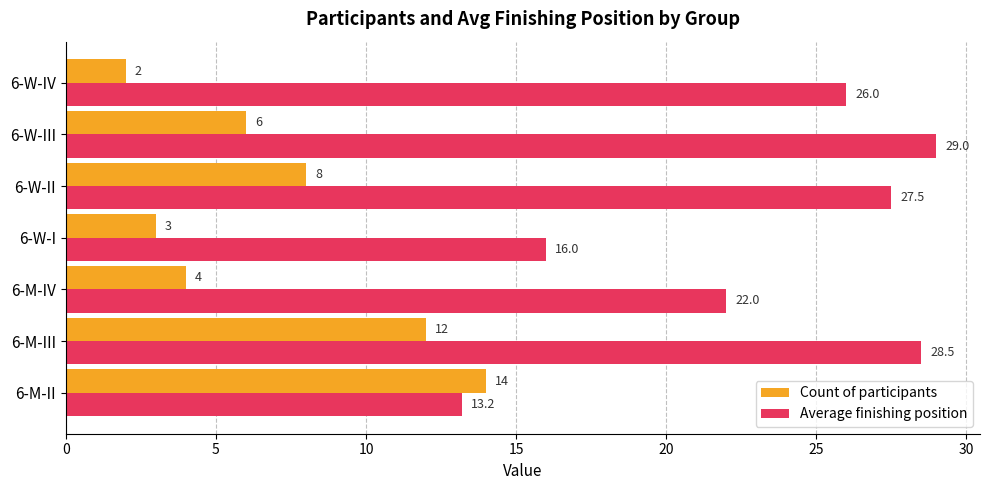

What is the greatest value displayed?

29.0